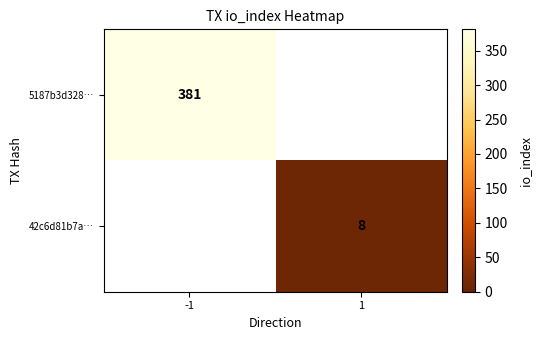

True or false: 42c6d81b7a… has a value of 8 at 1.

True